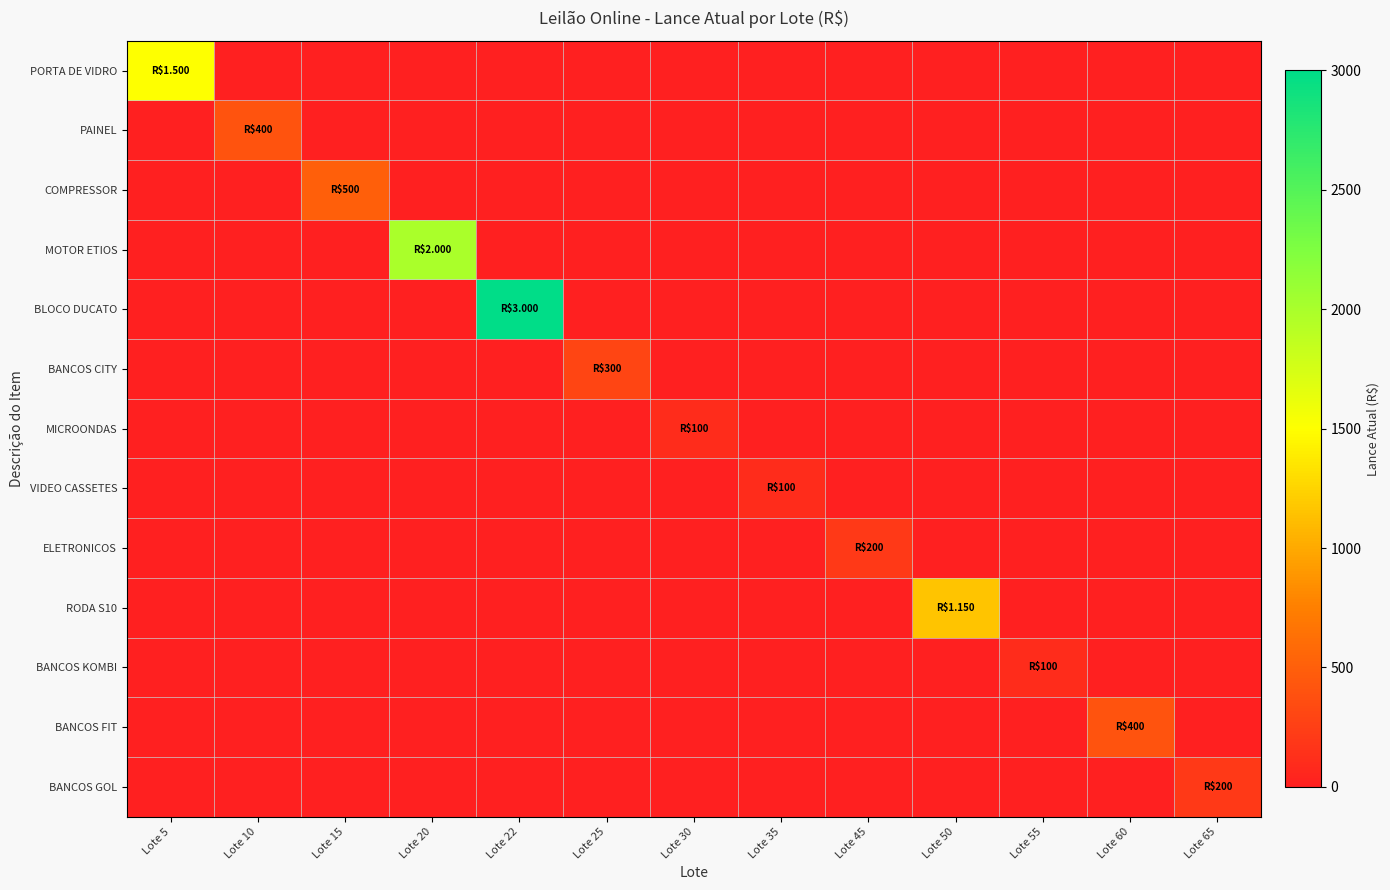

Which has a higher value, Lote 30 or Lote 60?

Lote 30